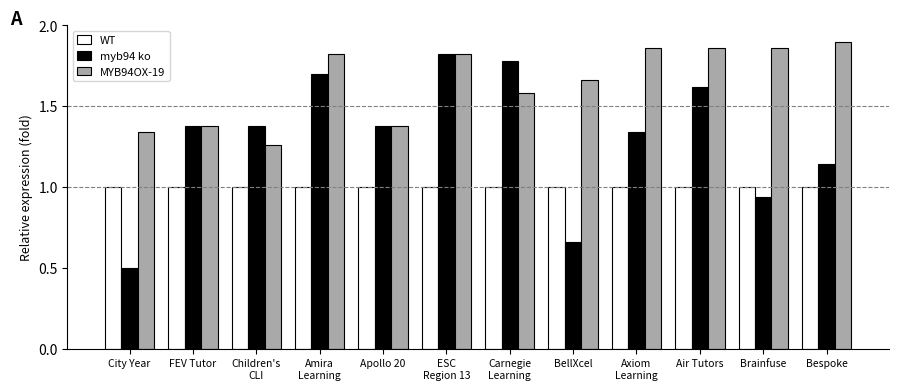

What is the label of the 10th bar from the left?

Air Tutors